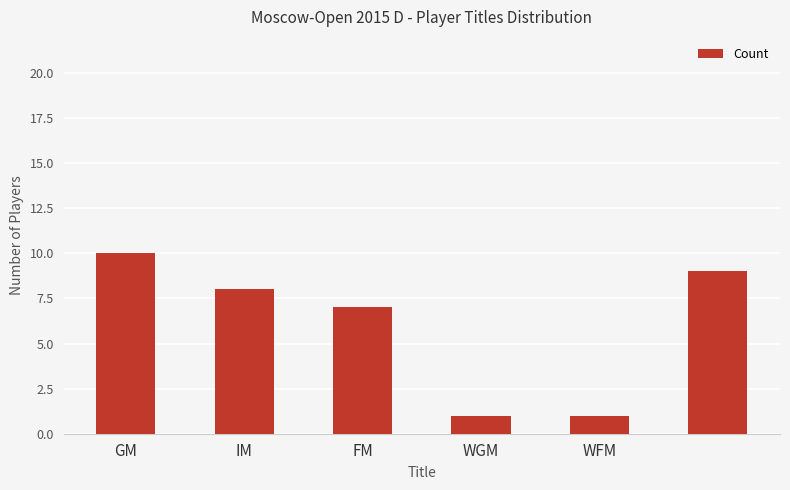

Does the chart contain any negative values?

No